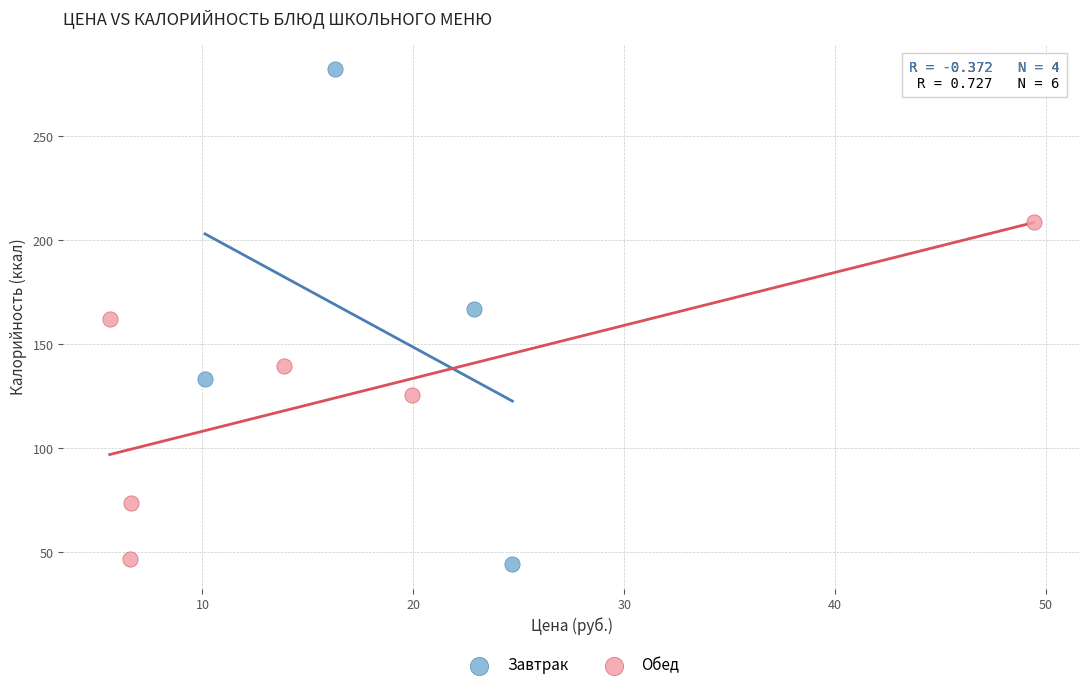

Which series reaches the maximum Y coordinate?

Завтрак